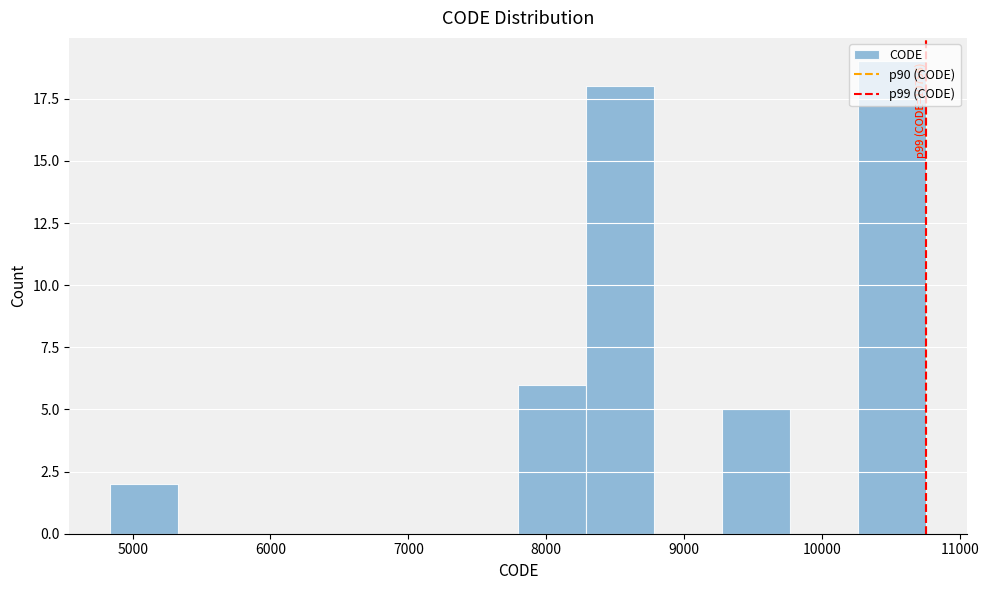

Over which range of the x-axis is the bar tallest?

10300 to 10800